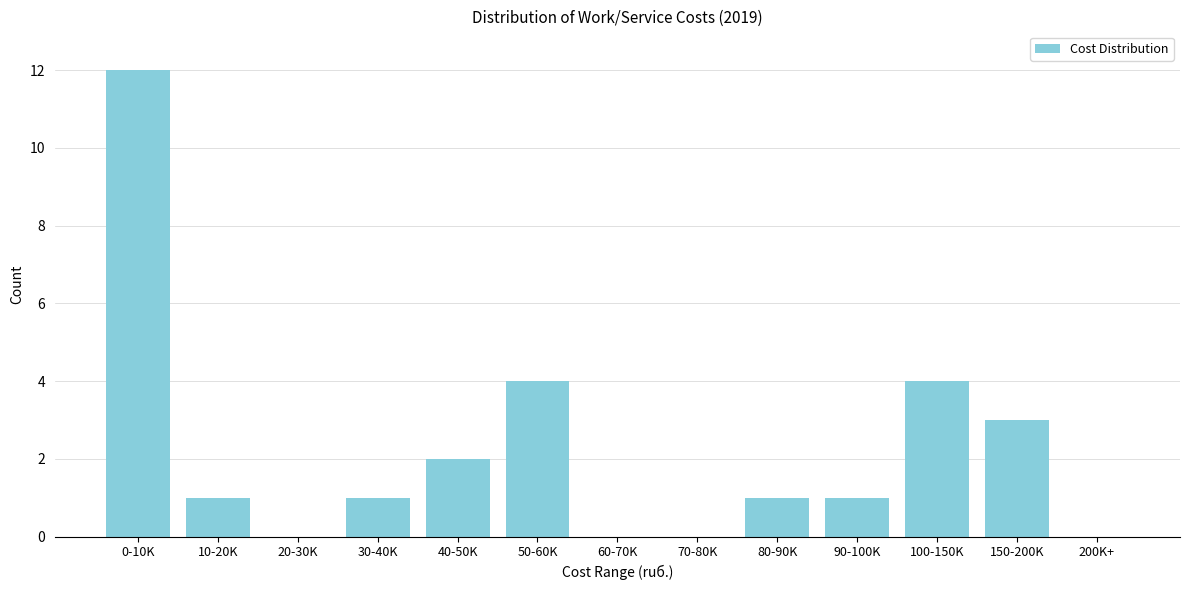

Reading left to right, extract all data points from this chart.

0-10K=12	10-20K=1	20-30K=0	30-40K=1	40-50K=2	50-60K=4	60-70K=0	70-80K=0	80-90K=1	90-100K=1	100-150K=4	150-200K=3	200K+=0